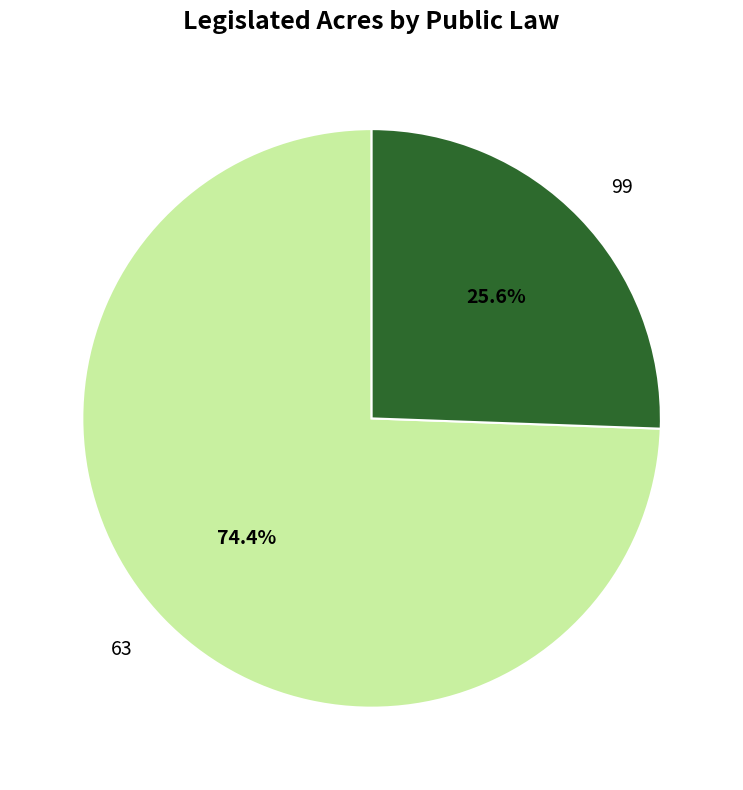

Count the number of slices in the pie.

2